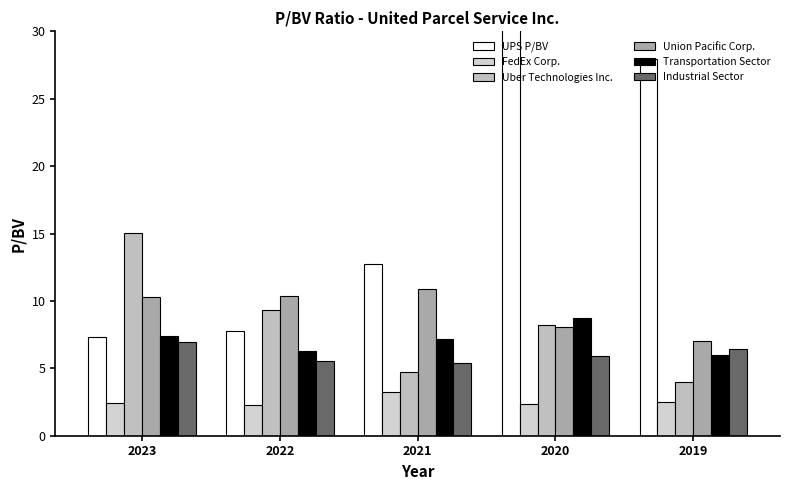

Which series has the largest total across all categories?

UPS P/BV